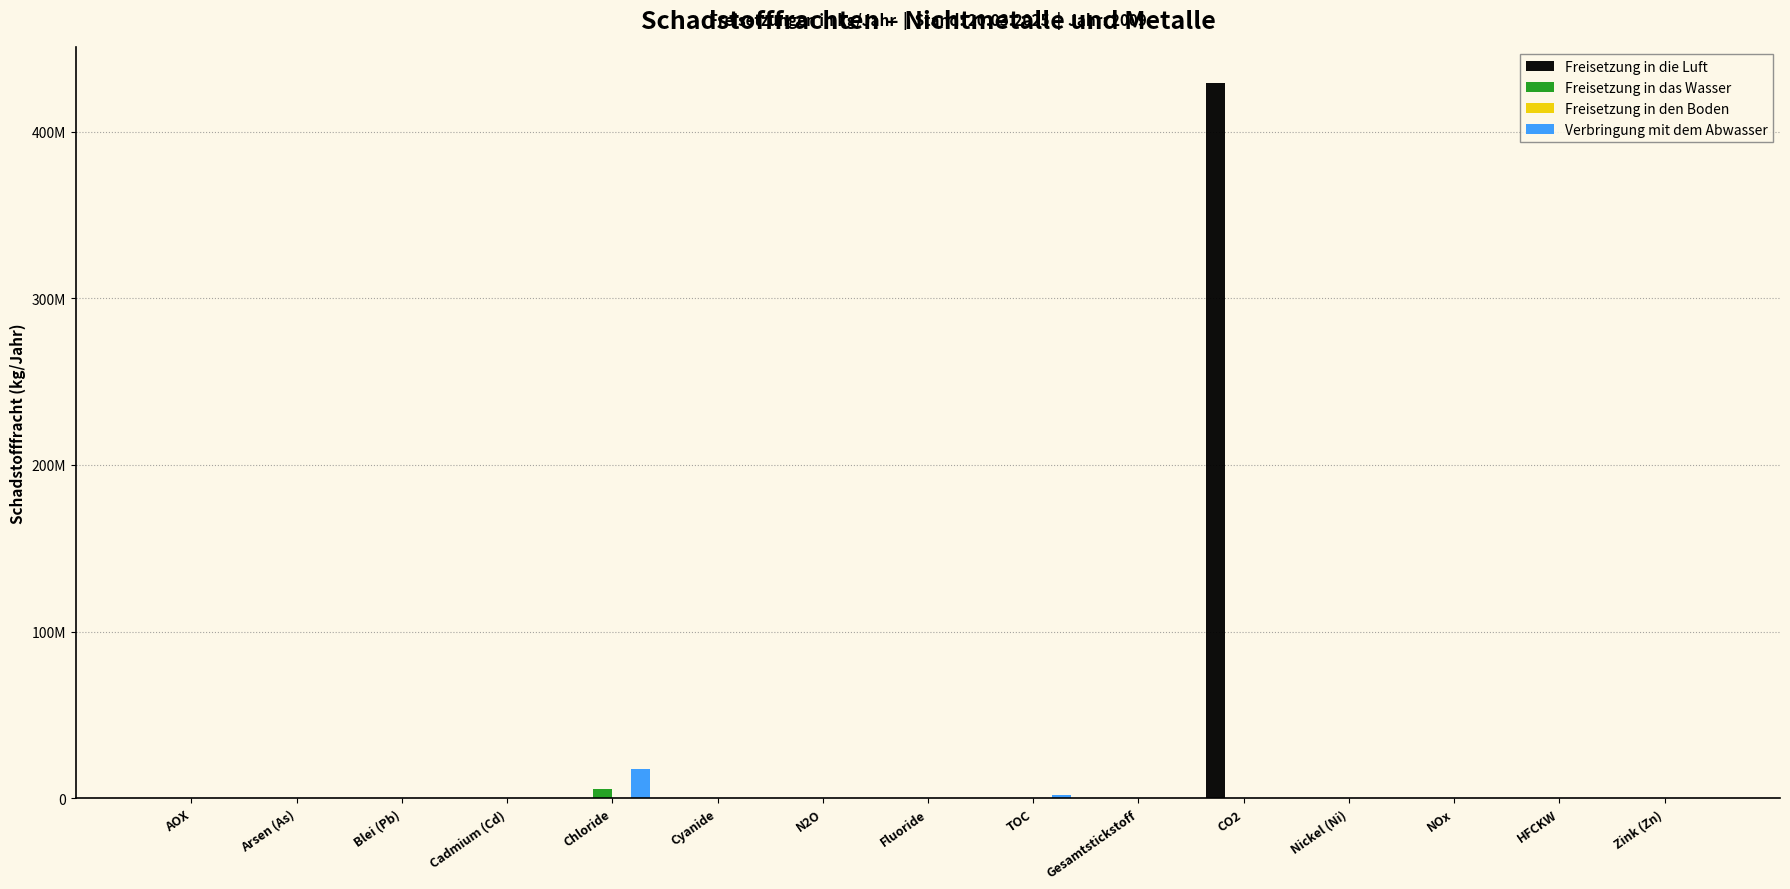

Rank the series at Cyanide from highest to lowest value.

Verbringung mit dem Abwasser, Freisetzung in die Luft, Freisetzung in das Wasser, Freisetzung in den Boden